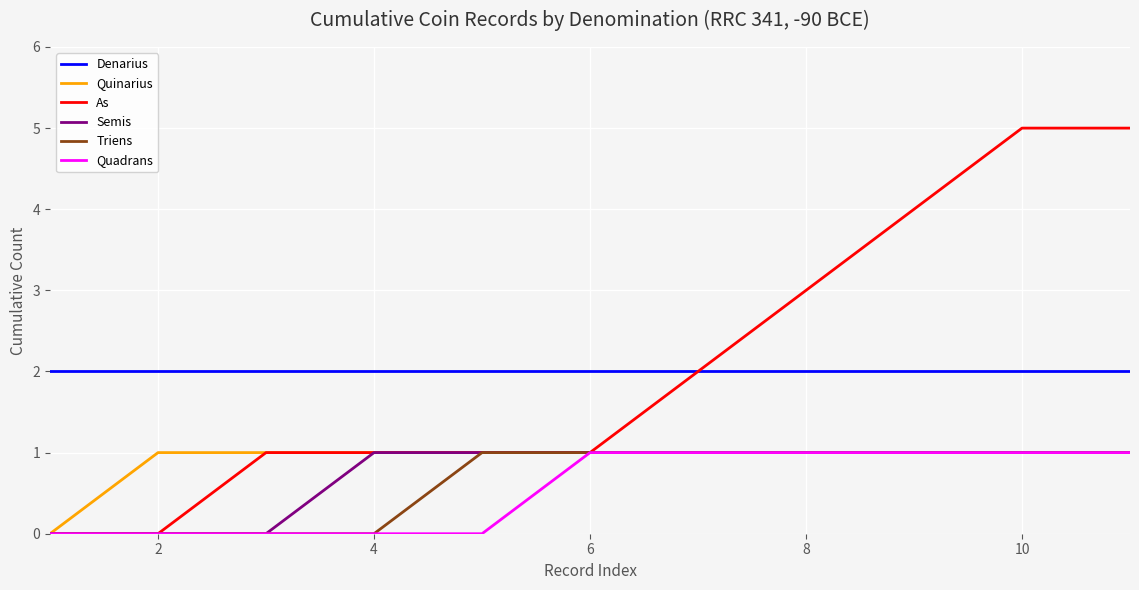

Count the Quadrans values in the range 0 to 1.

11